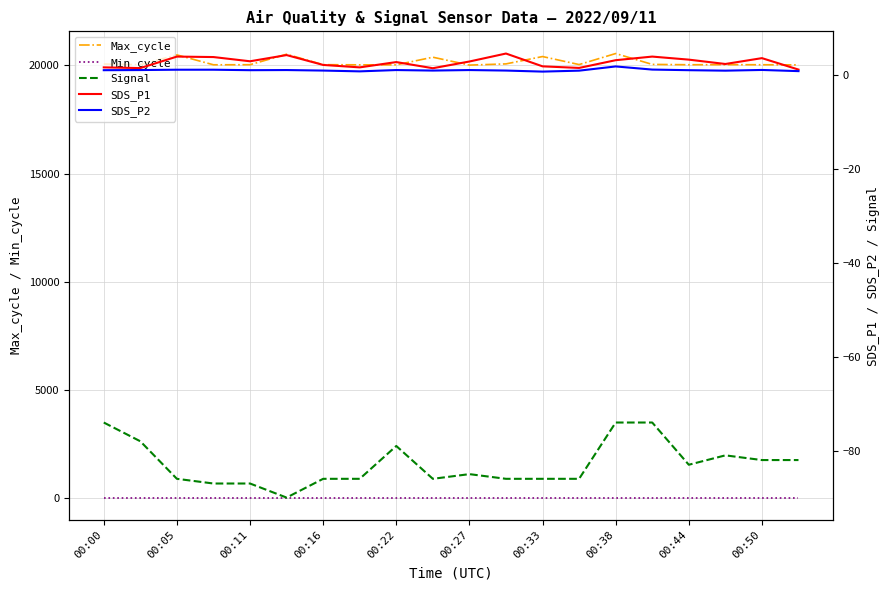

The value of Max_cycle at 00:44 is 20030. True or false?

True